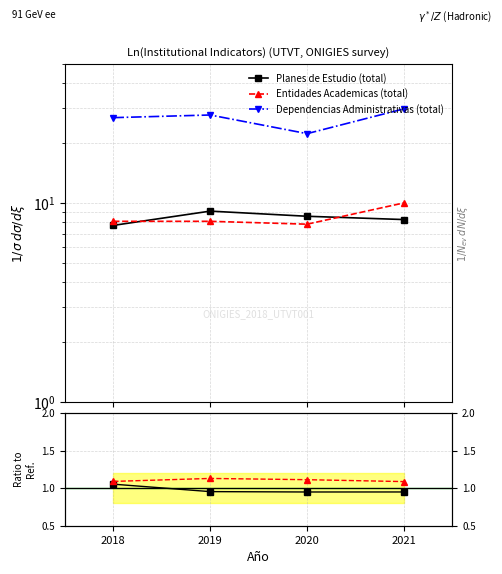

How many interior local peaks does the Entidades Academicas (total) series have?

1